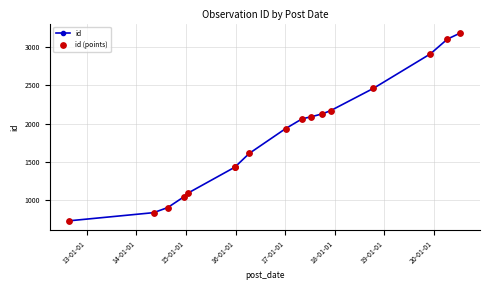

What is the value of the 3rd point from the left?

908